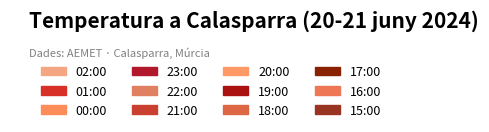

Count the number of slices in the pie.

12